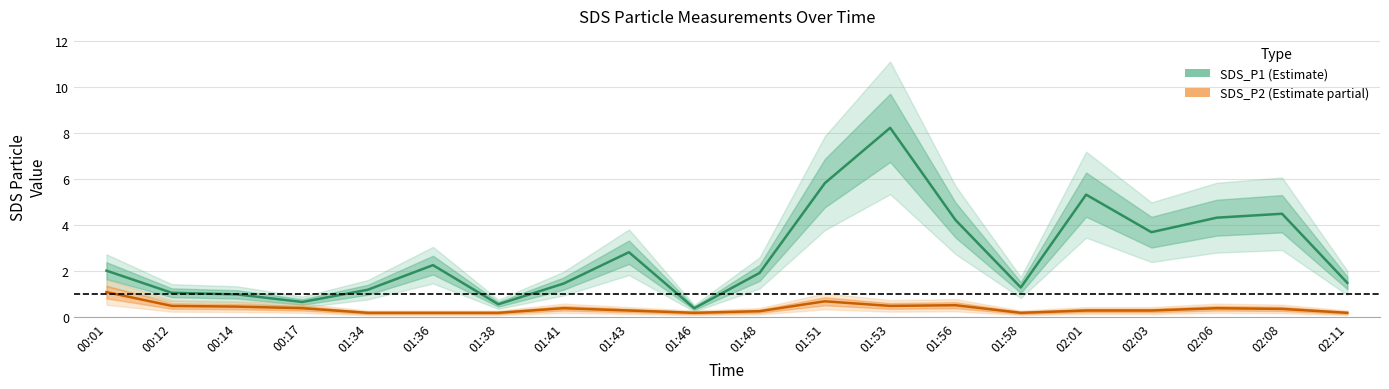

Which has a higher value, 02:08 or 01:46?

02:08